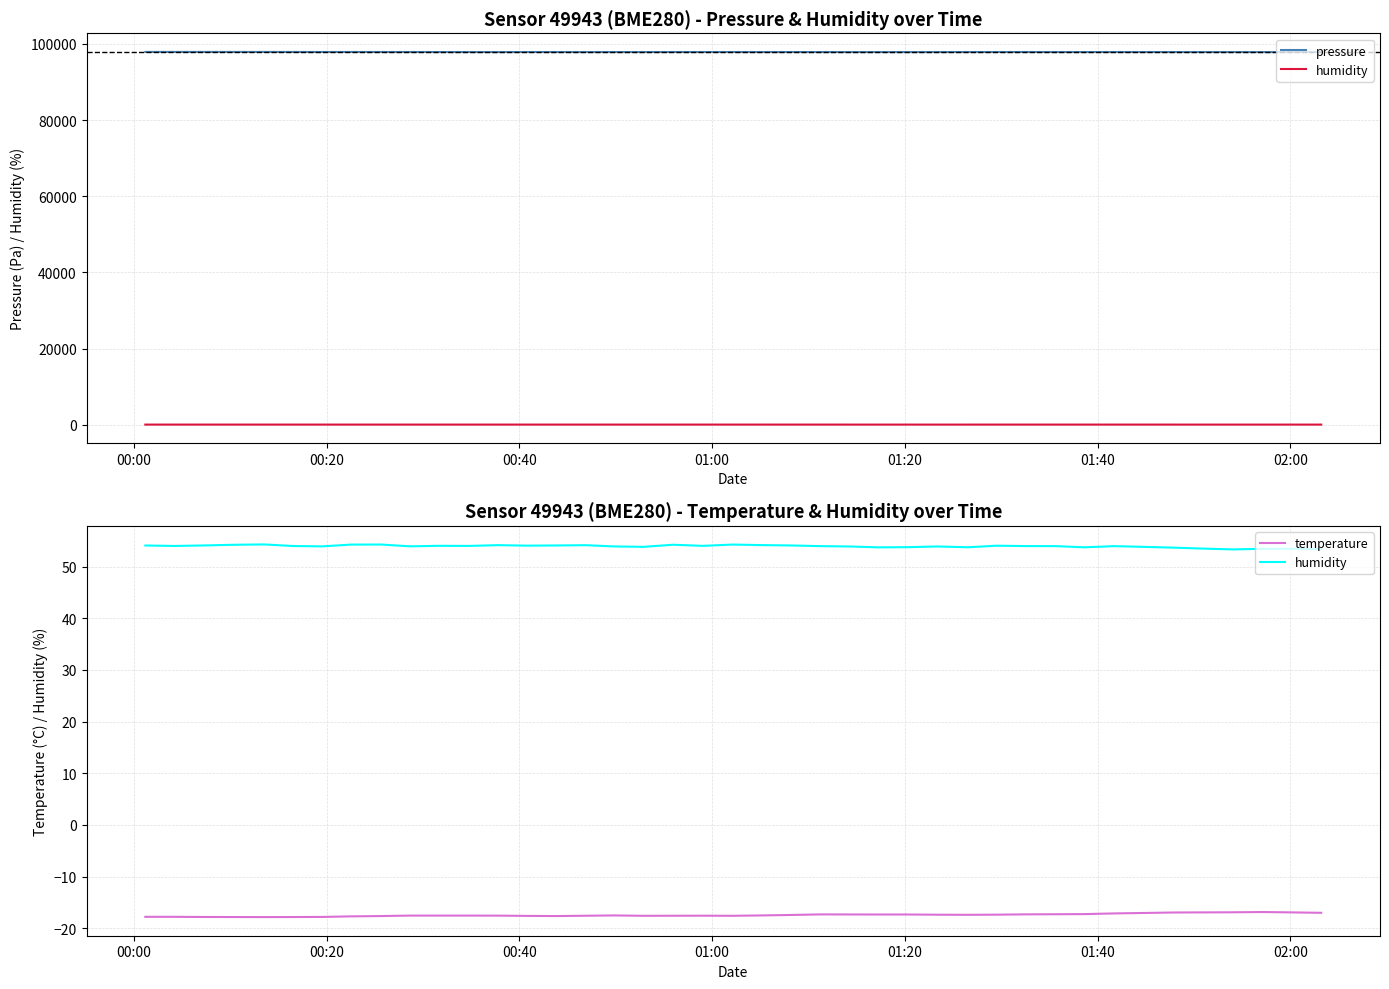

True or false: humidity and temperature intersect in this chart.

False